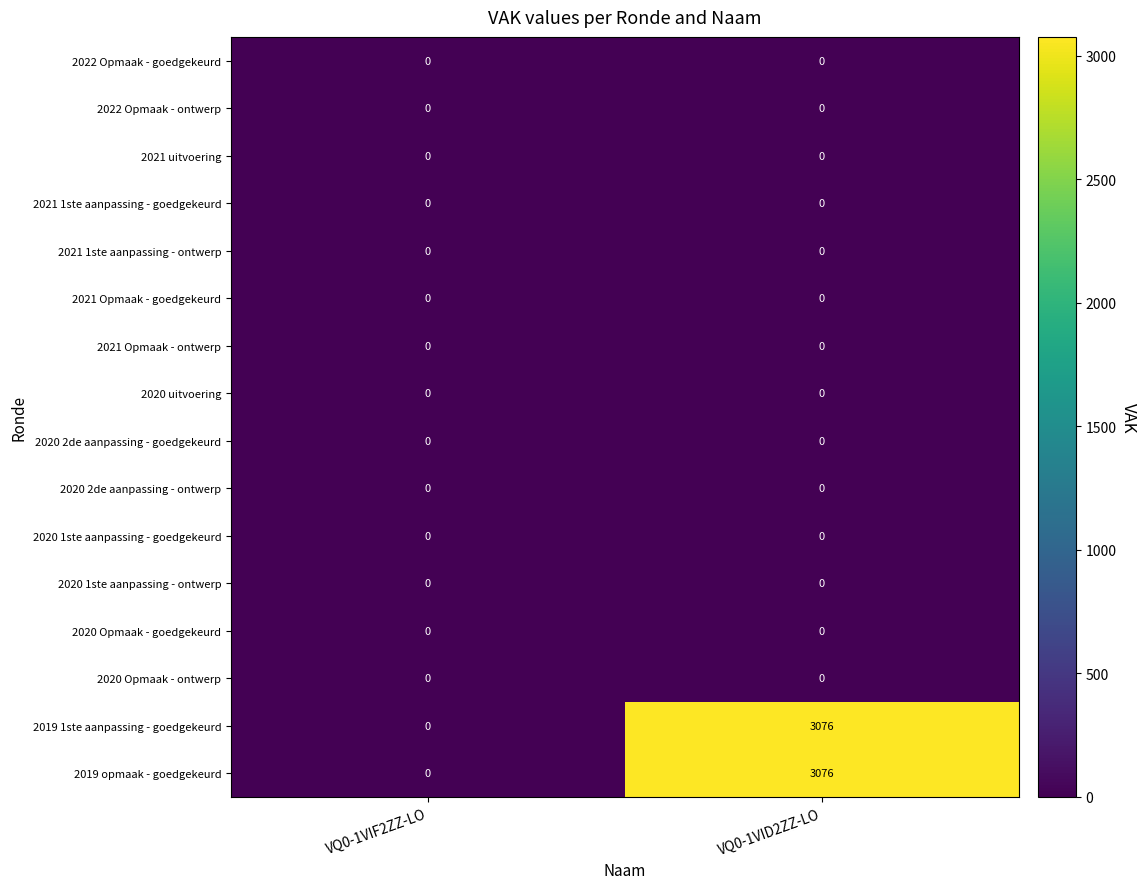

The value of 2020 Opmaak - ontwerp at VQ0-1VID2ZZ-LO is 0. True or false?

True